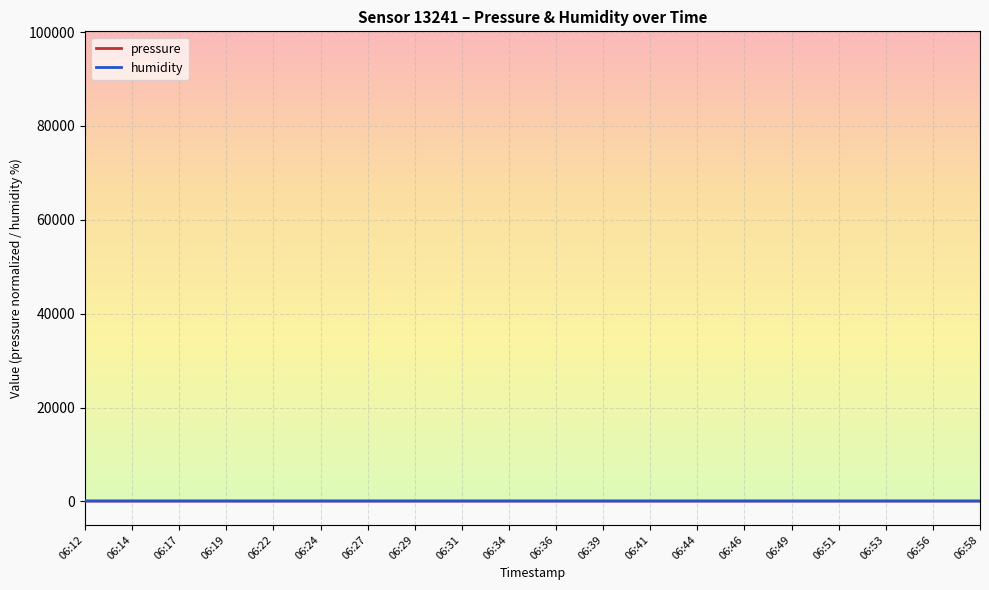

Rank the series by their average value, from lowest to highest.

humidity, pressure